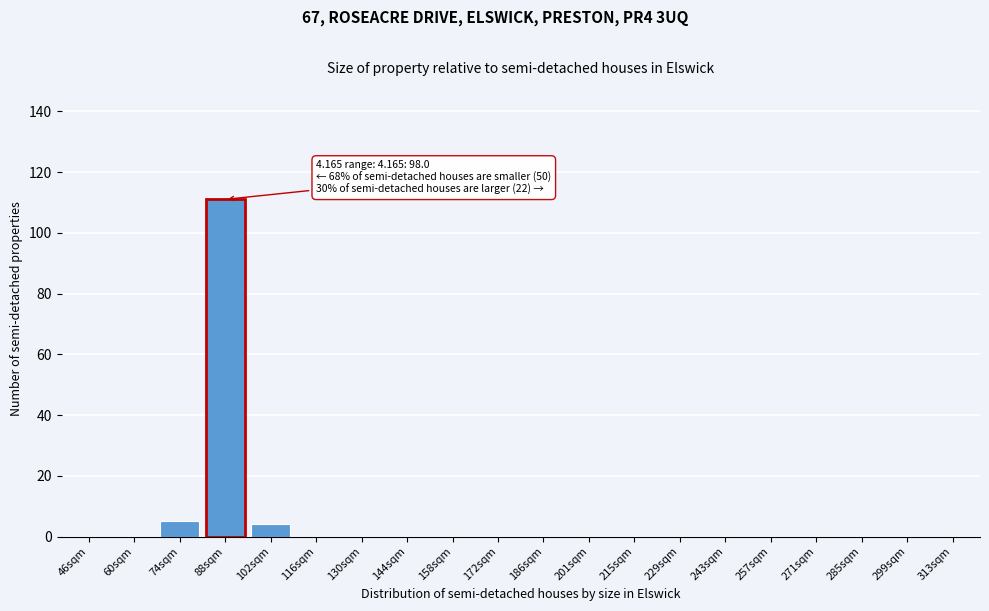

Reading right to left, what are all the values shown in this chart?

313sqm=0	299sqm=0	285sqm=0	271sqm=0	257sqm=0	243sqm=0	229sqm=0	215sqm=0	201sqm=0	186sqm=0	172sqm=0	158sqm=0	144sqm=0	130sqm=0	116sqm=0	102sqm=4	88sqm=111	74sqm=5	60sqm=0	46sqm=0